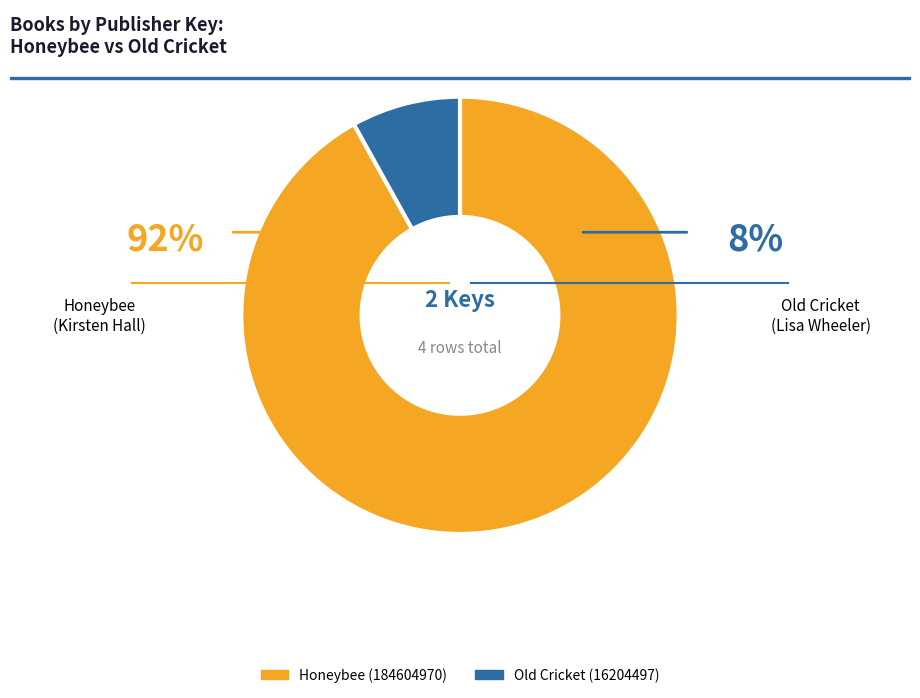

Does Honeybee (184604970) account for over 50% of the chart?

Yes